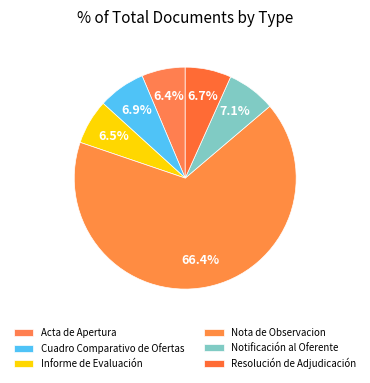

Does any single category account for the majority?

Yes